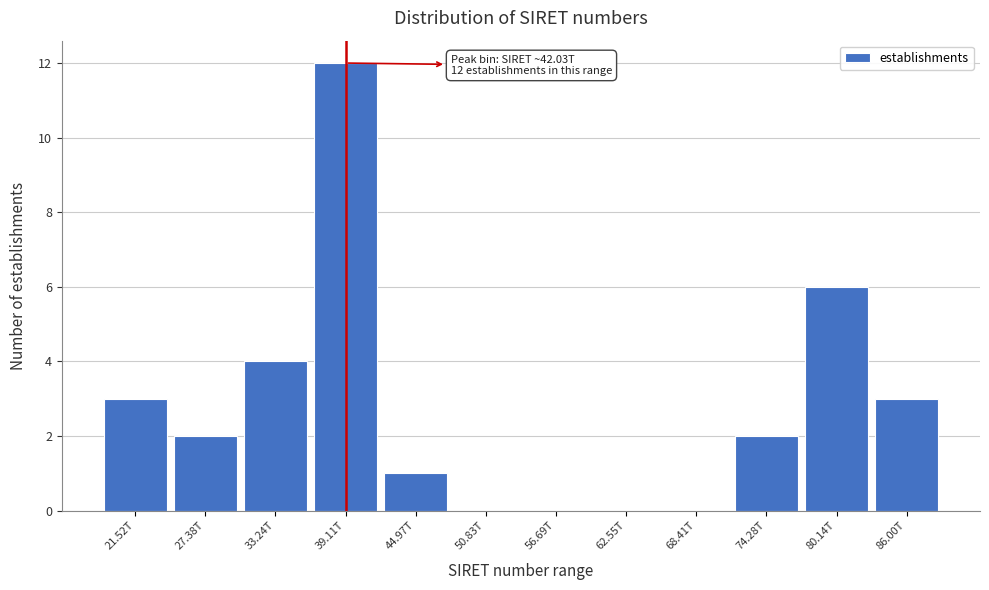

Reading right to left, transcribe all the data shown in this chart.

86.00T=3	80.14T=6	74.28T=2	68.41T=0	62.55T=0	56.69T=0	50.83T=0	44.97T=1	39.11T=12	33.24T=4	27.38T=2	21.52T=3